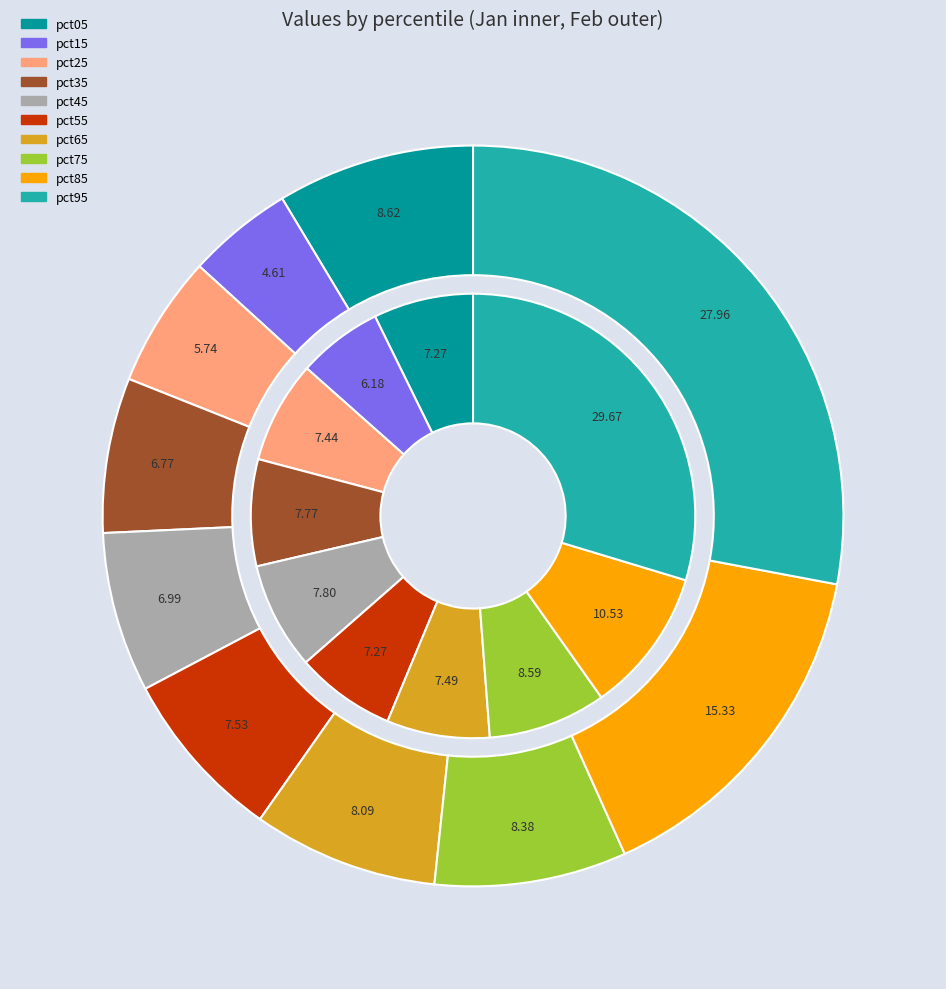

Which slice is the largest?

9